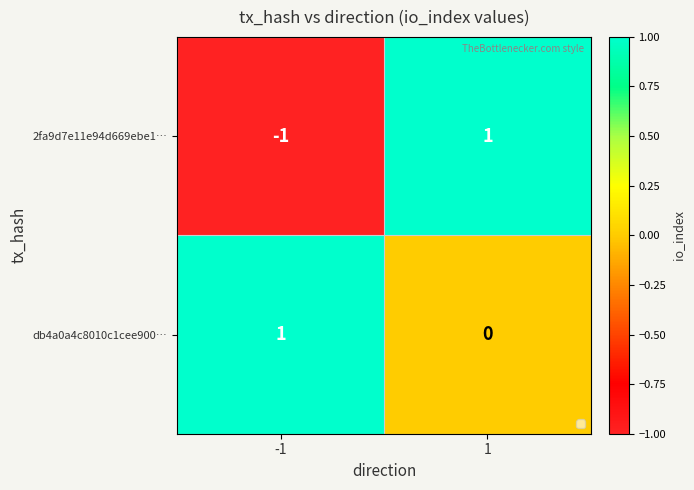

Reading left to right, list all the values displayed in this chart.

2fa9d7e11e94d669ebe1…: -1	1
db4a0a4c8010c1cee900…: 1	0